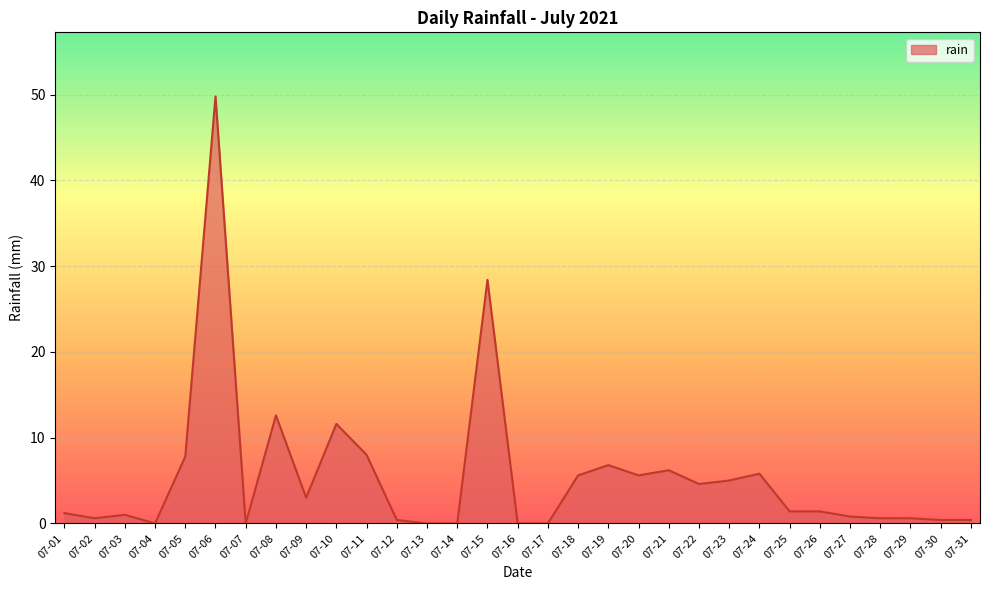

Which has a higher value, 07-15 or 07-17?

07-15